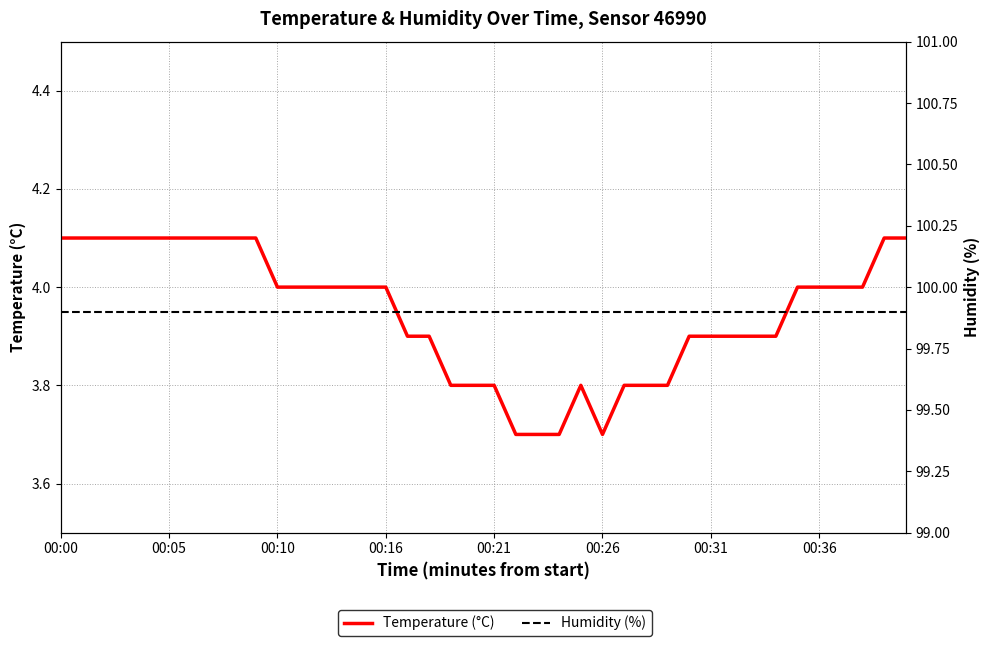

The value of humidity at 19 is 145.5. True or false?

False